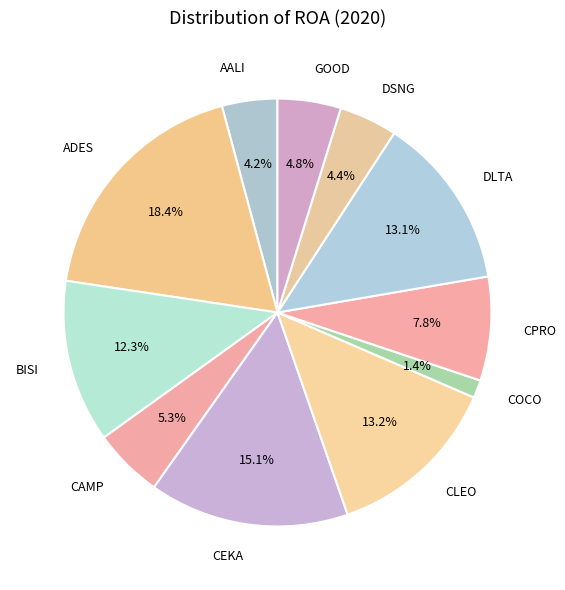

To the nearest percent, what is the difference between the largest and smallest slice percentages?

17%